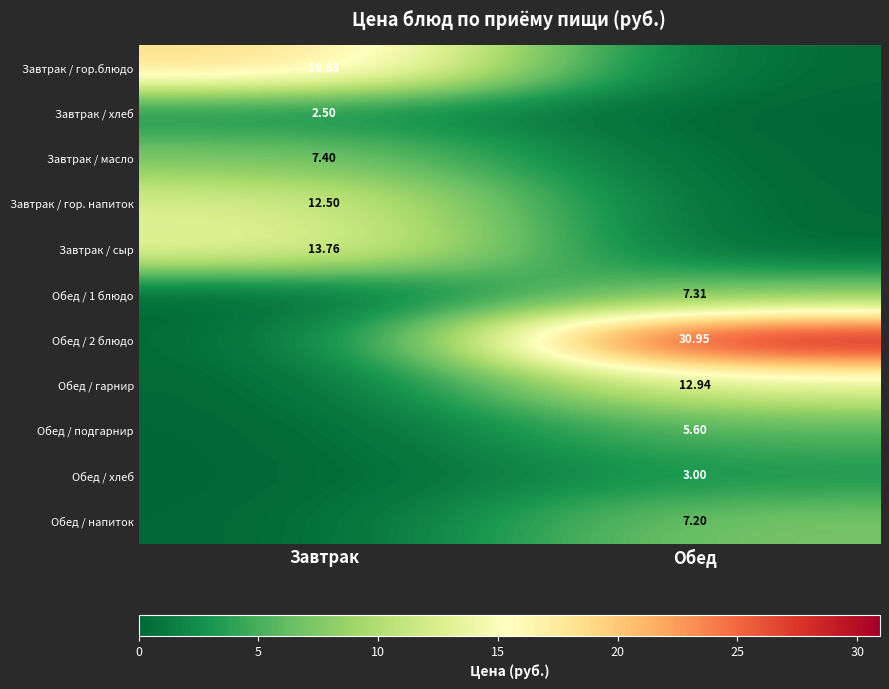

List the series in order of their peak value, highest first.

Обед / 2 блюдо, Завтрак / гор.блюдо, Завтрак / сыр, Обед / гарнир, Завтрак / гор. напиток, Завтрак / масло, Обед / 1 блюдо, Обед / напиток, Обед / подгарнир, Обед / хлеб, Завтрак / хлеб